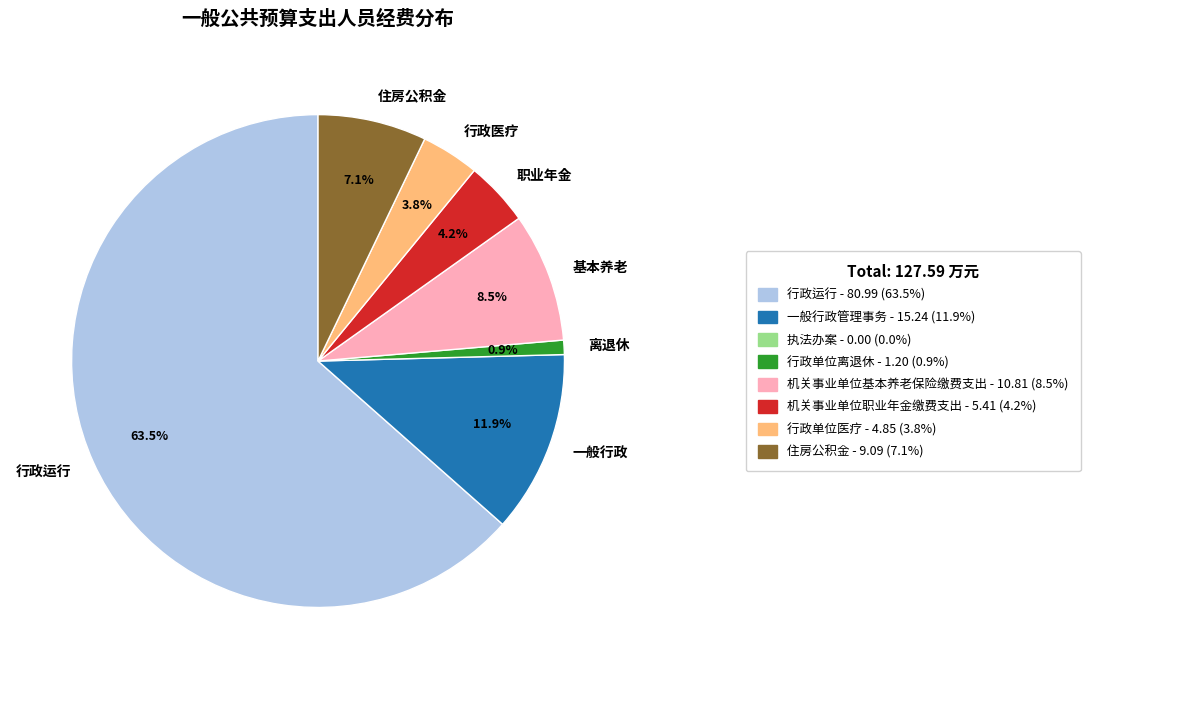

What is the smallest slice in the pie chart?

离退休